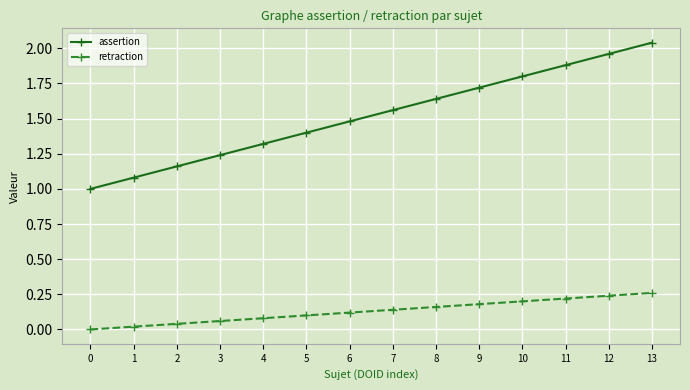

True or false: assertion and retraction intersect in this chart.

False